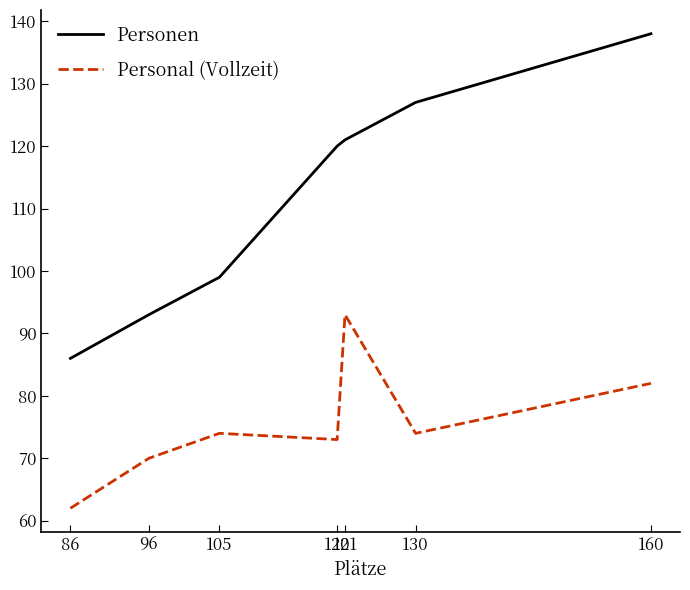

What is the maximum value shown in the chart?

138